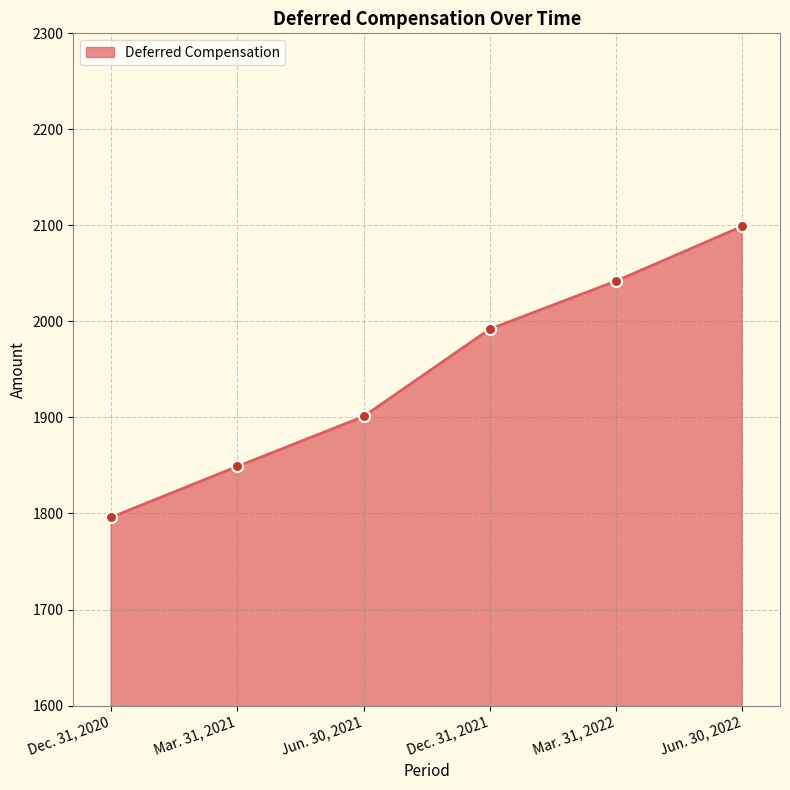

What is the smallest value displayed?

1796